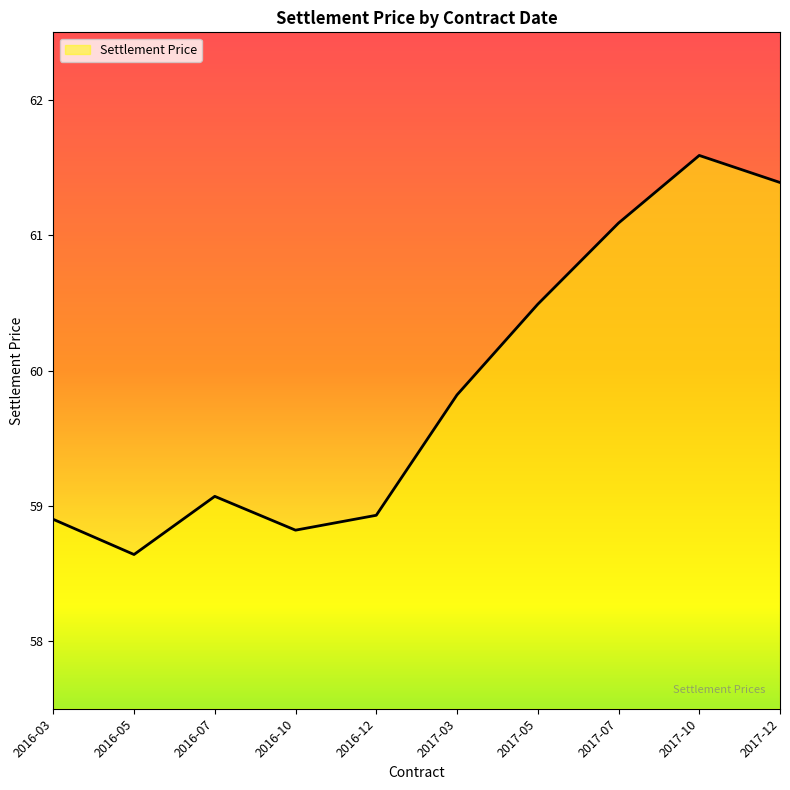

What position from the right is 2017-10?

2